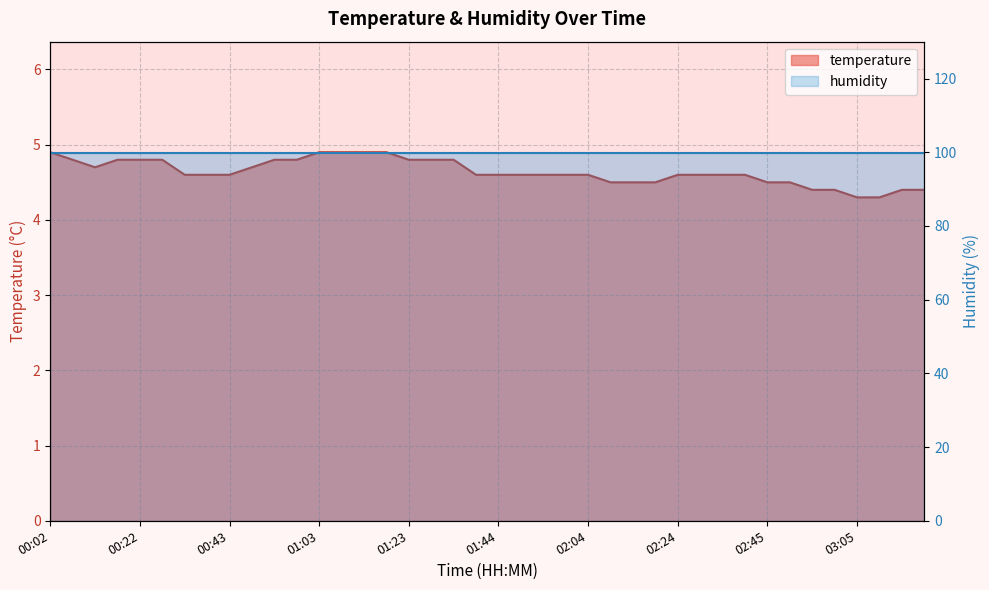

What is the difference between the second highest and minimum values?

0.6